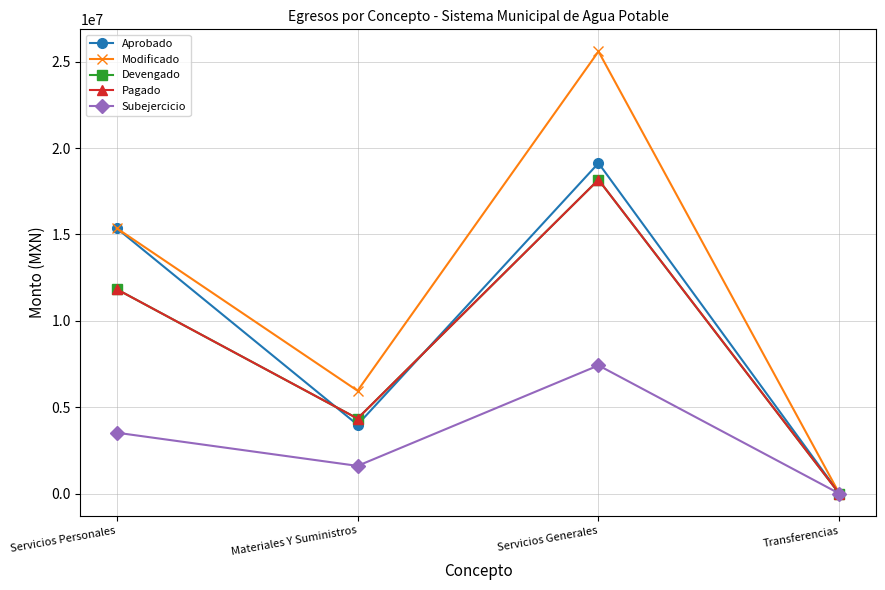

Which series changed the most between Servicios Personales and Materiales Y Suministros?

Aprobado